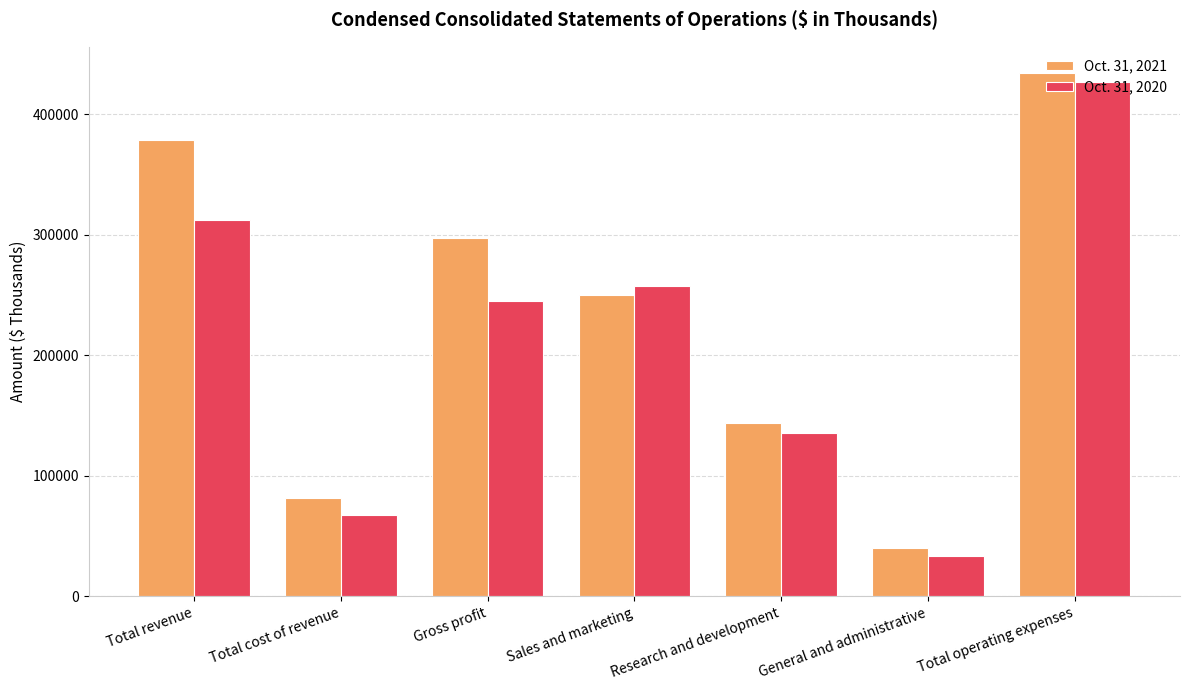

What is the total value across all series at Total operating expenses?

861195